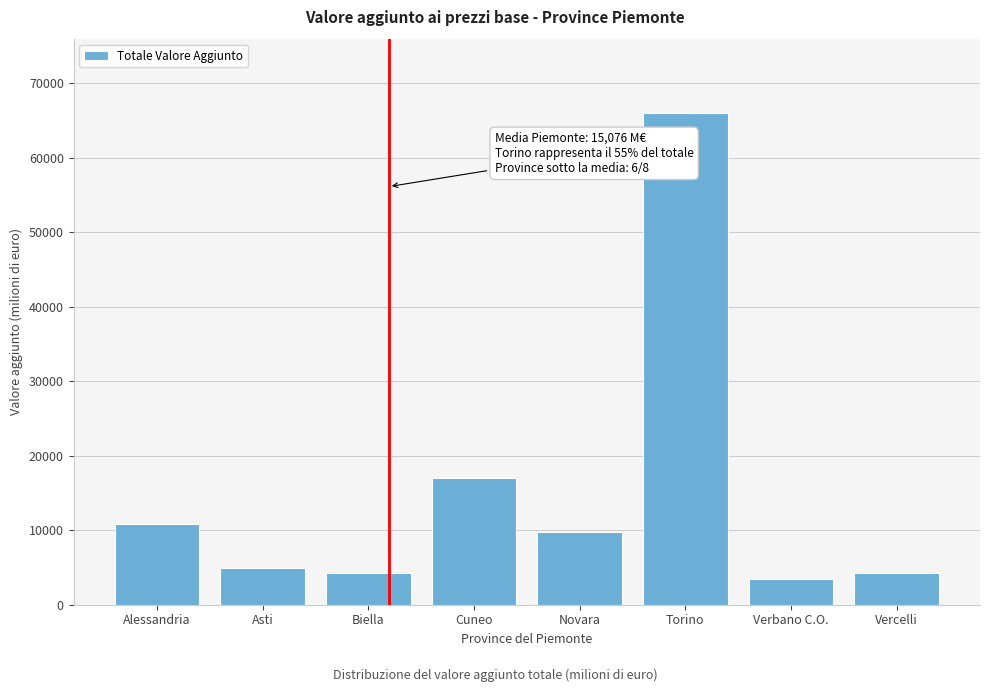

What is the minimum value shown in the chart?

3489.5